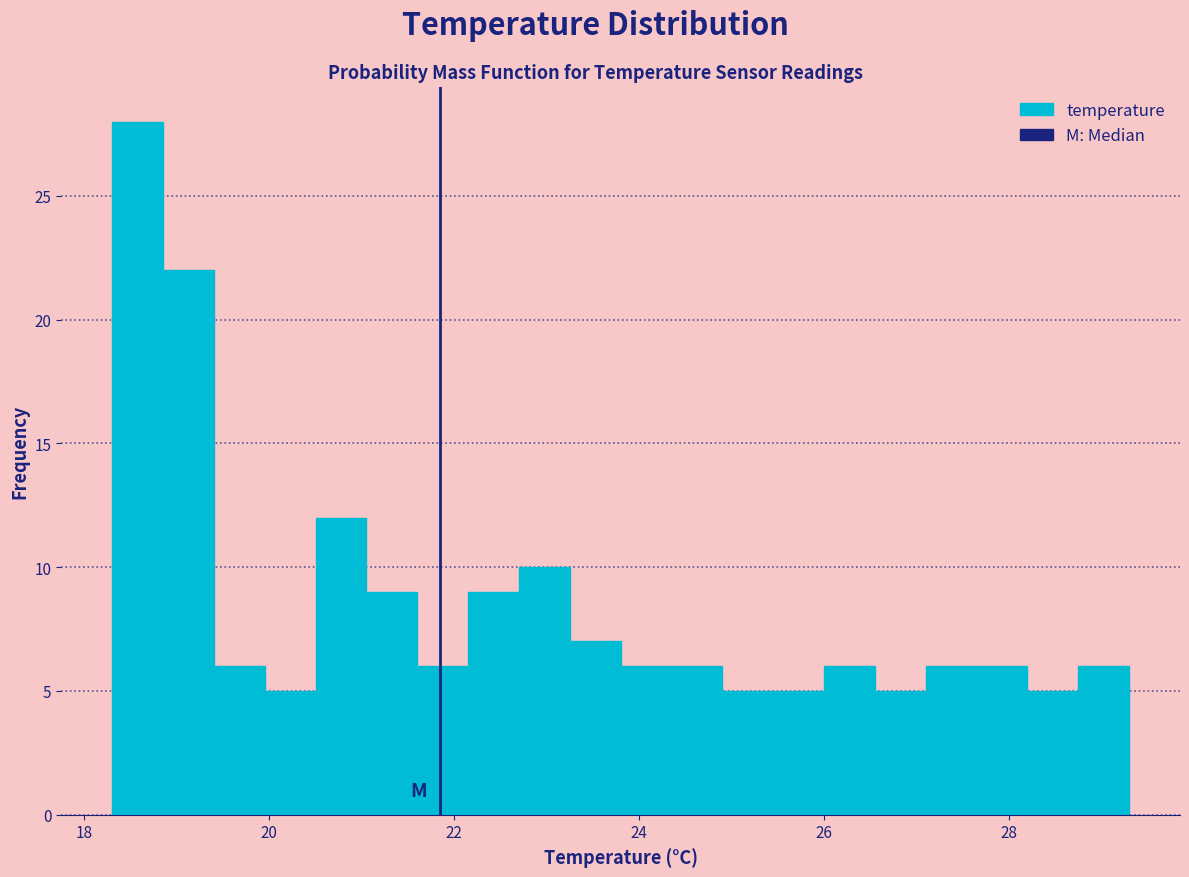

Read against the x-axis, roughly where is the centre of the tallest bar?

18.6